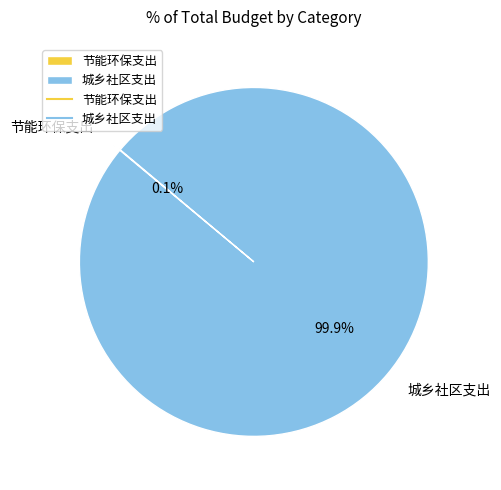

To the nearest percent, what is the average slice percentage?

50%